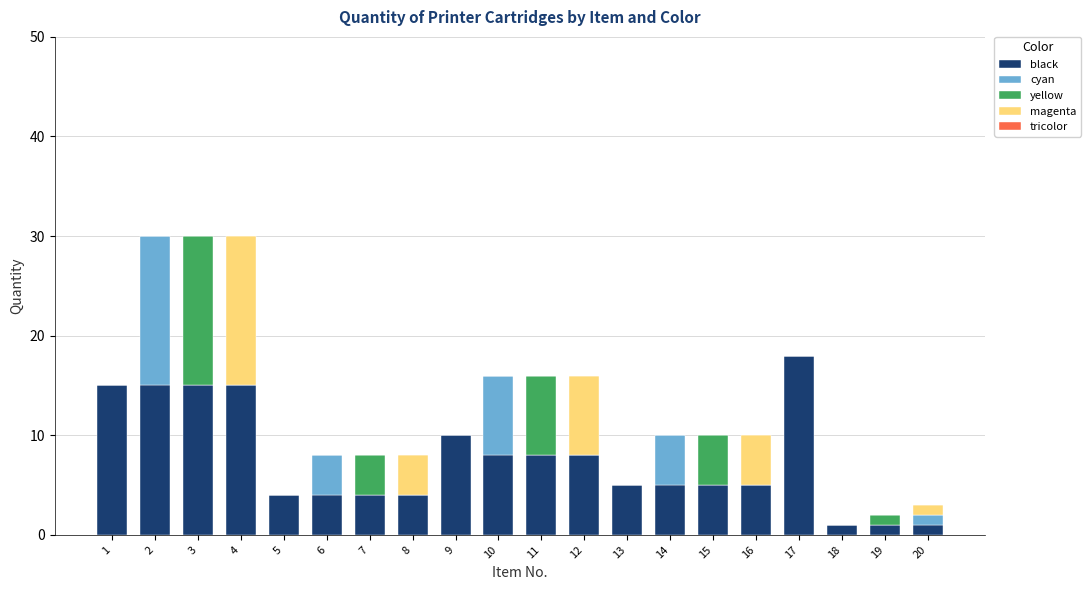

At which label does black reach its peak?

17